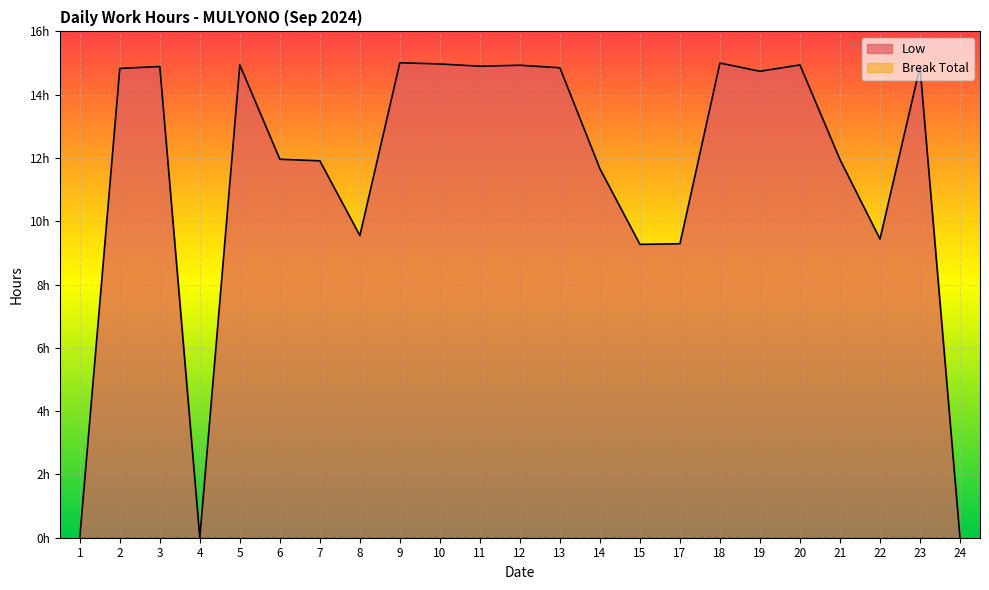

What is the ratio of the value at 7 to the value at 13?

0.8